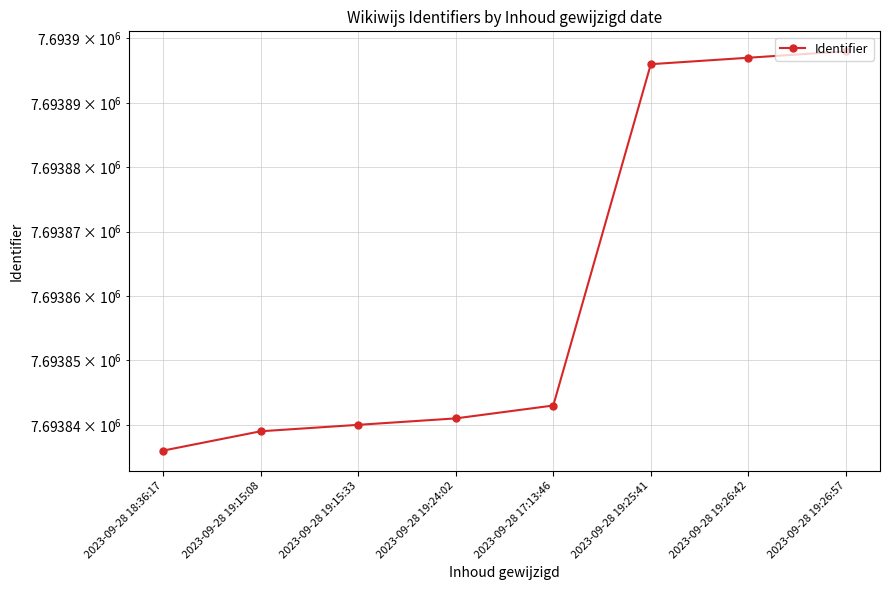

Rank the categories by value from lowest to highest.

2023-09-28 18:36:17, 2023-09-28 19:15:08, 2023-09-28 19:15:33, 2023-09-28 19:24:02, 2023-09-28 17:13:46, 2023-09-28 19:25:41, 2023-09-28 19:26:42, 2023-09-28 19:26:57